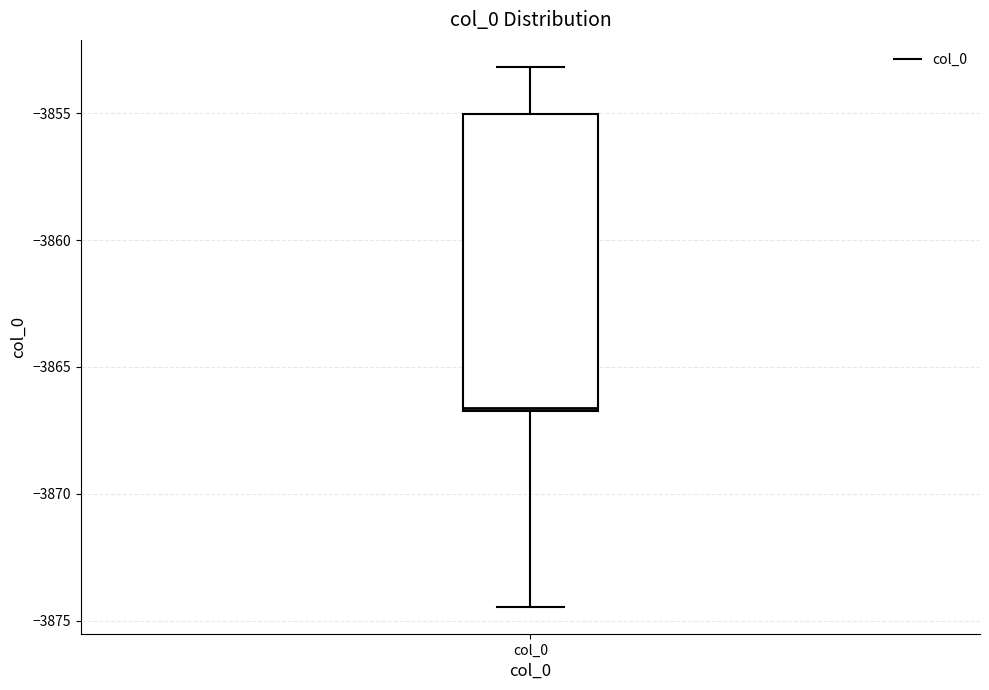

Transcribe this box plot: give where the median line is, the range the box spans, and where the two whiskers end, as read against the y-axis. The values are not printed on the chart, so give them approximately, as read against the axis.

median -3866.5, box -3867.0 to -3855.0, whiskers -3874.5 to -3853.0